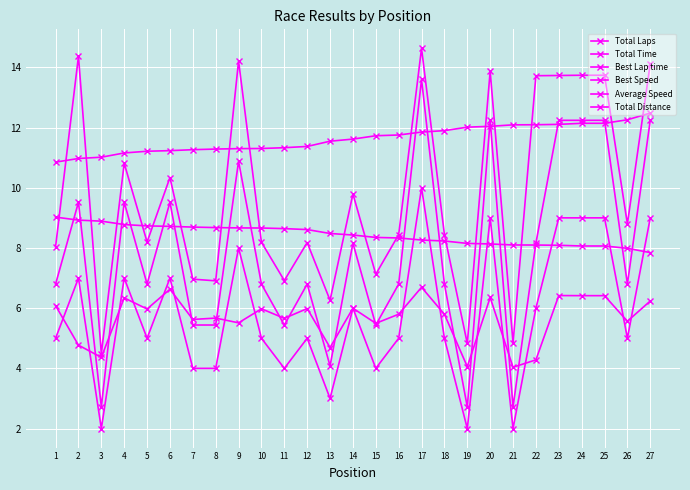

What is the value of the Average Speed point at the 25th from the left?

6.4